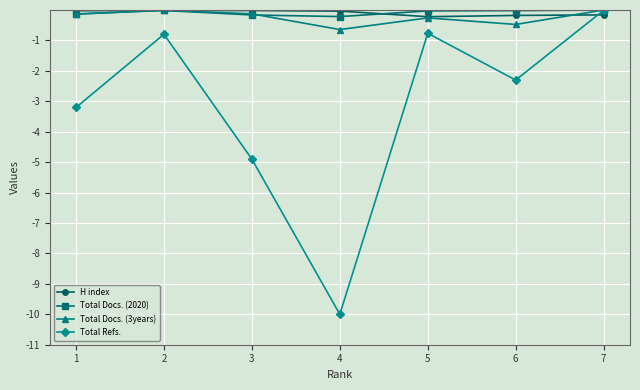

In Total Docs. (2020), how many points are higher than both neighbors (excluding endpoints)?

1